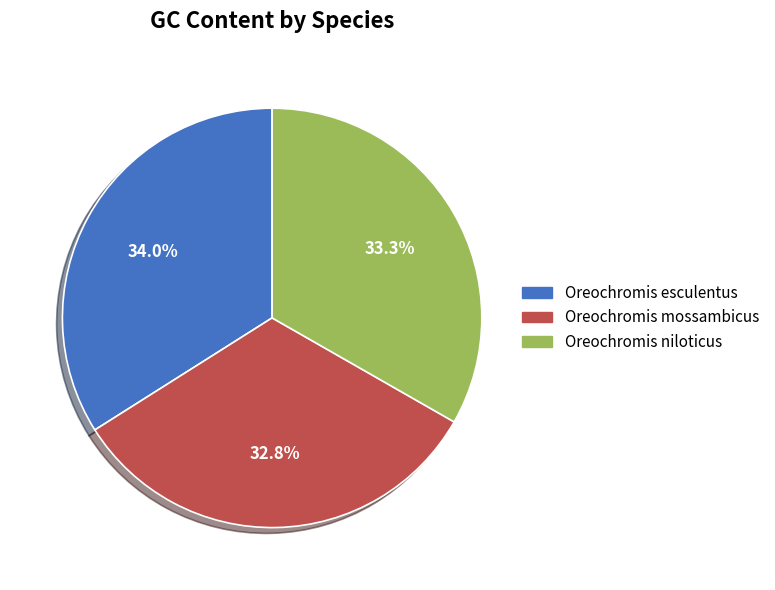

To the nearest percent, what portion does Oreochromis niloticus represent?

33%